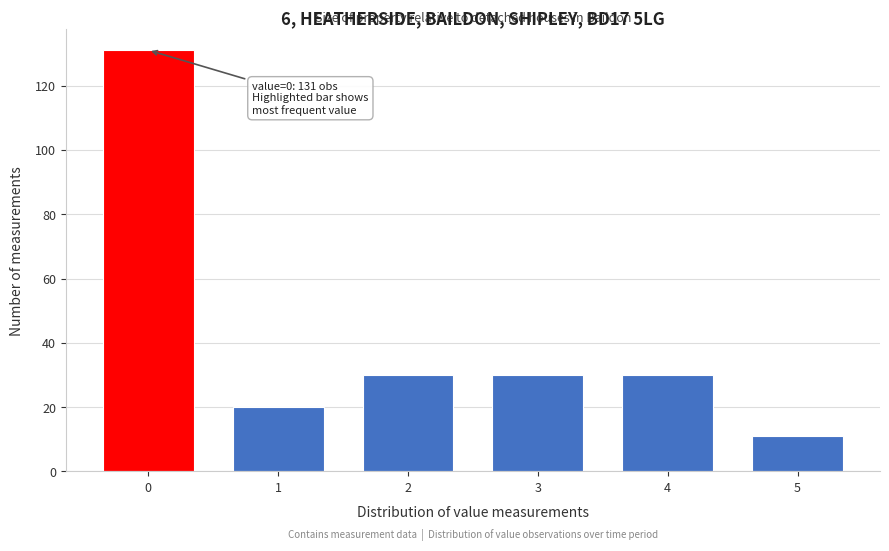

Reading left to right, transcribe all the data shown in this chart.

0=131	1=20	2=30	3=30	4=30	5=11